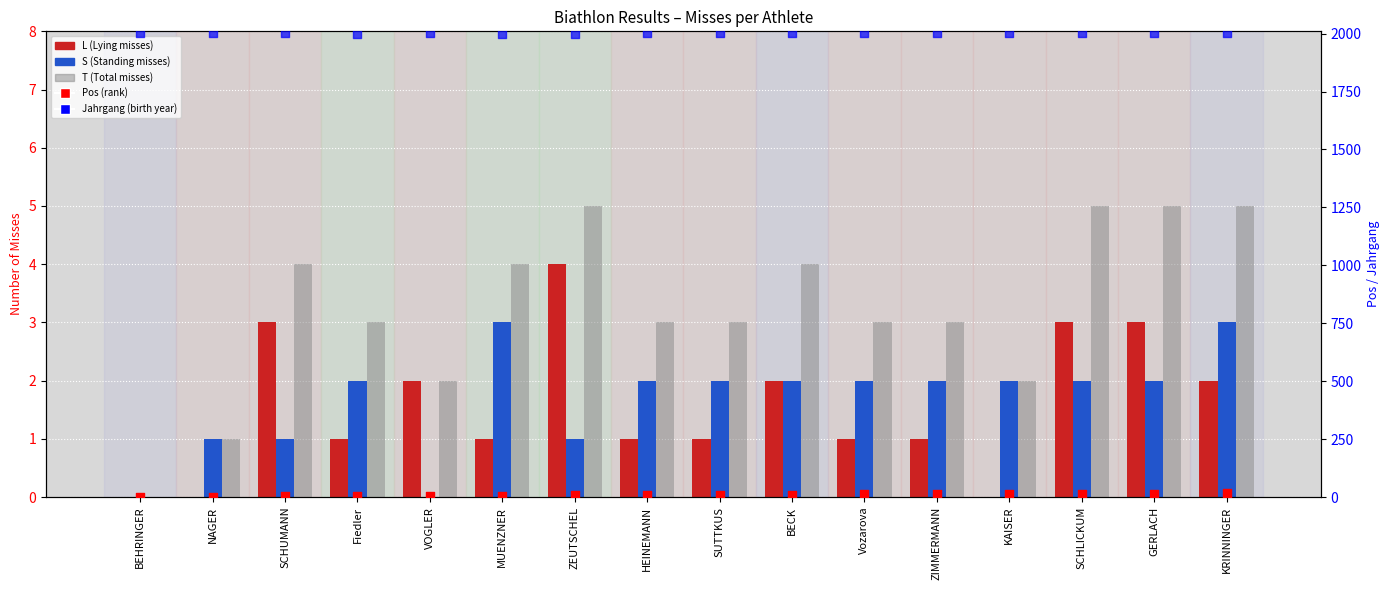

At which category is the sum across all series the highest?

GERLACH